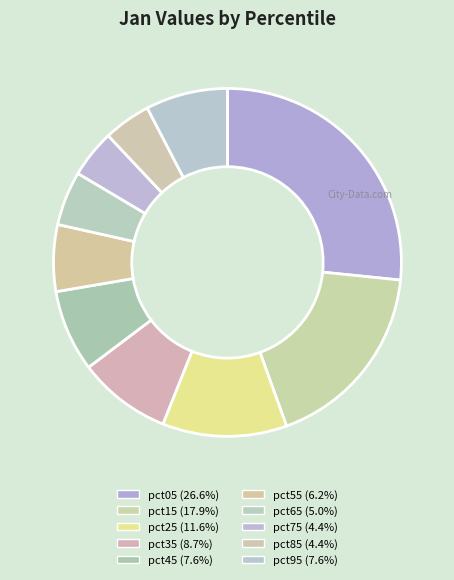

How much of the chart is everything except pct95?

92.4%